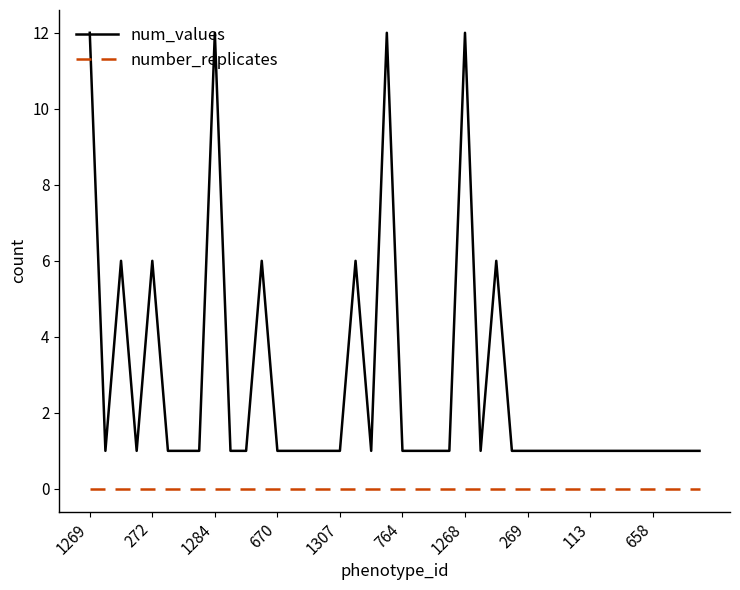

How many series are shown in this chart?

2